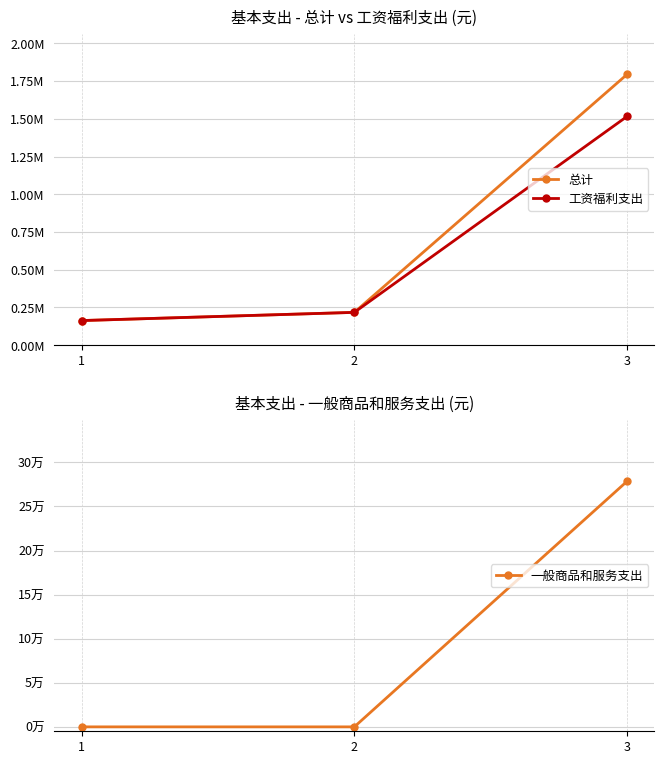

Between 1 and 2, which is larger?

2